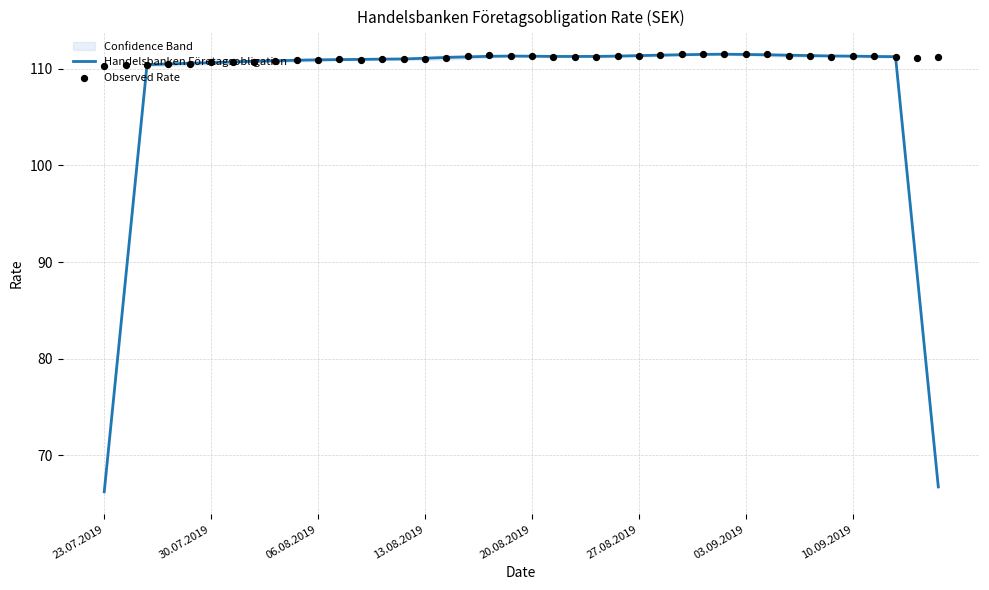

Which series contains the highest Y value?

Observed Rate